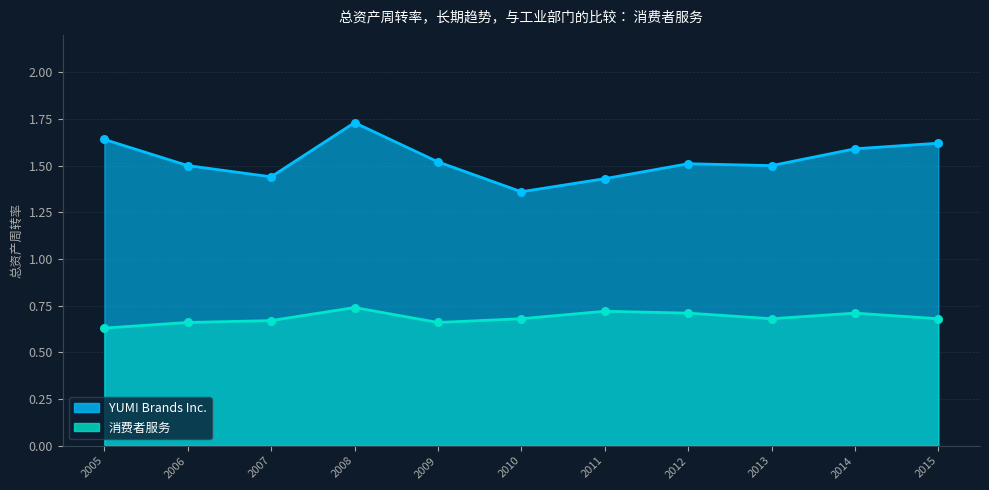

What are all the series names shown in the legend?

YUM! Brands Inc., 消费者服务